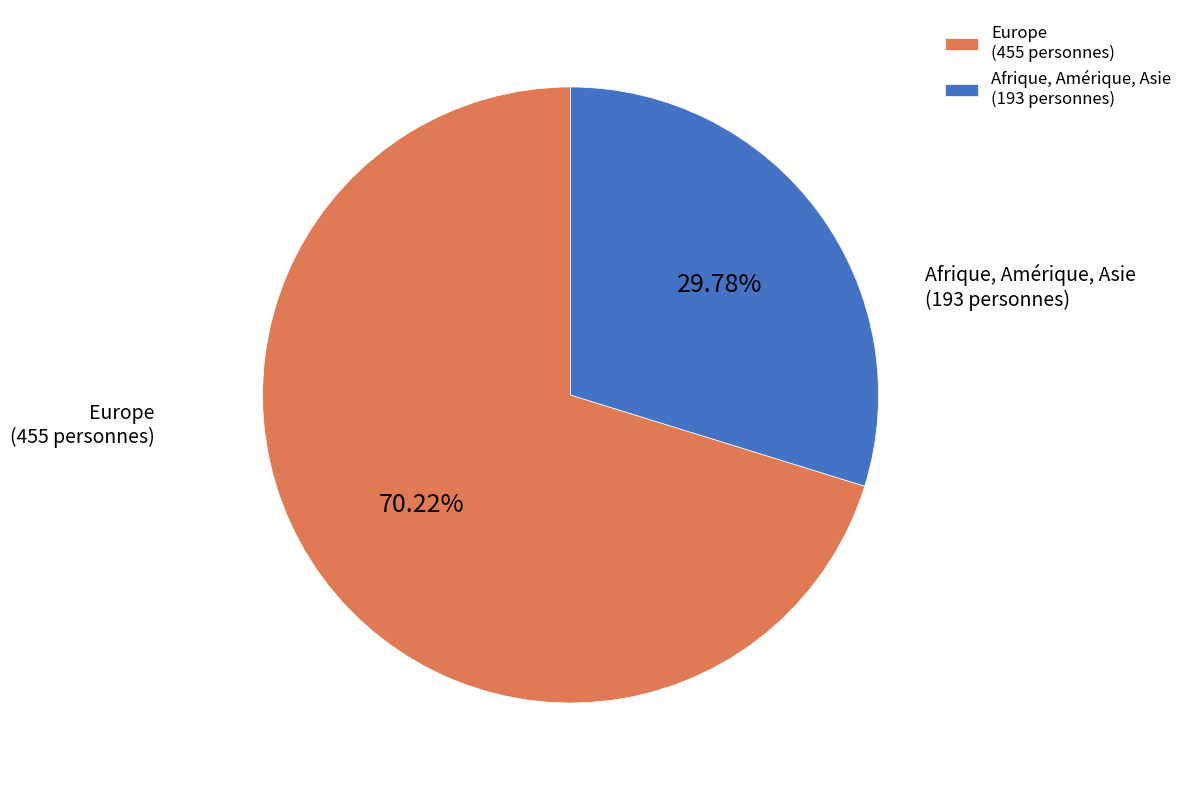

What is the majority slice?

Europe (455 personnes)